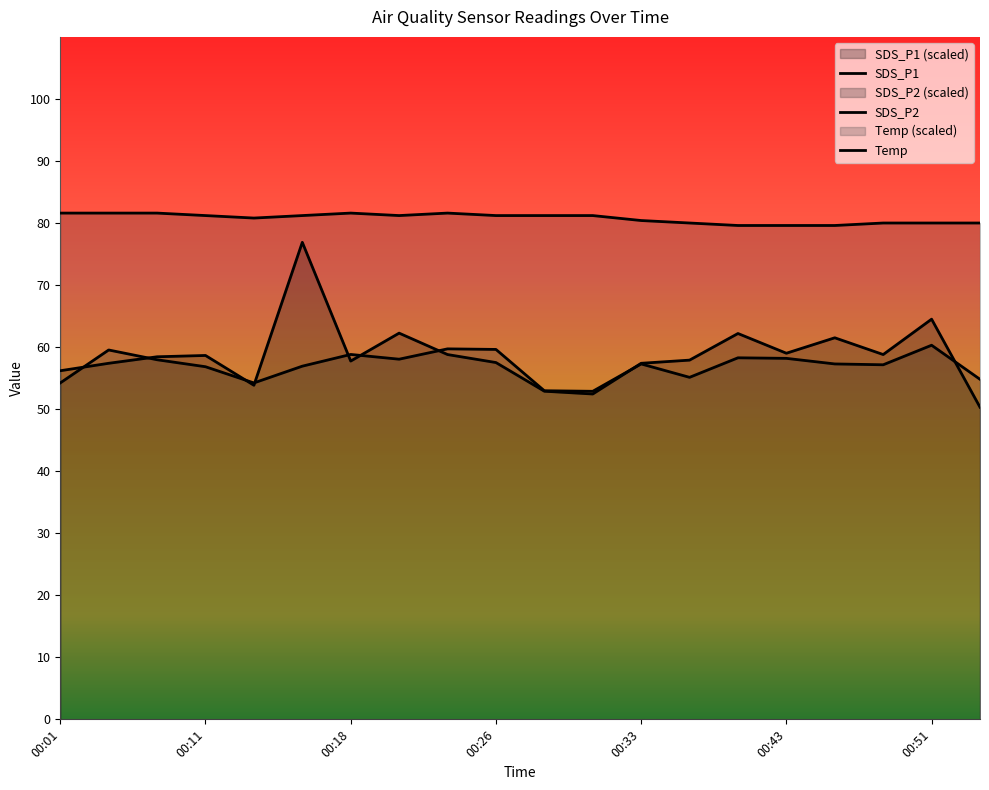

At how many categories does at least one series exceed 53?

20